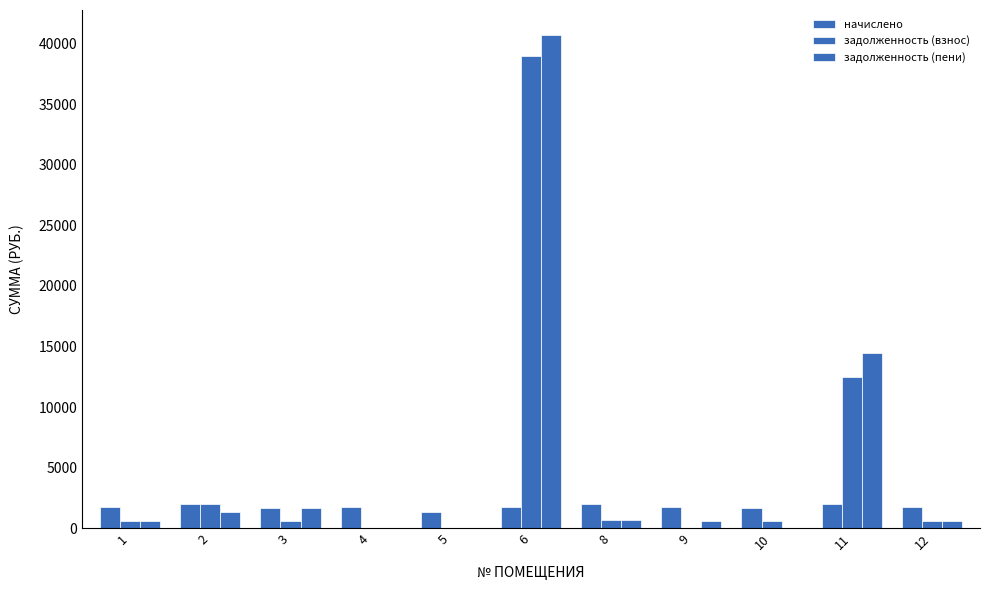

Are the bars grouped side by side (vs. stacked)?

Yes